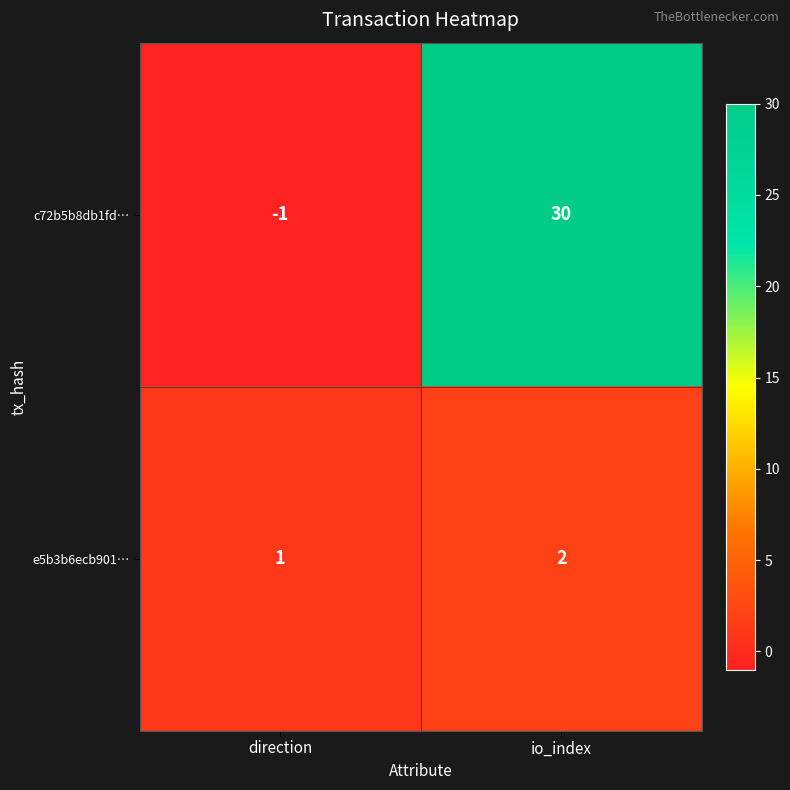

What is the difference between the highest and lowest values at io_index?

28